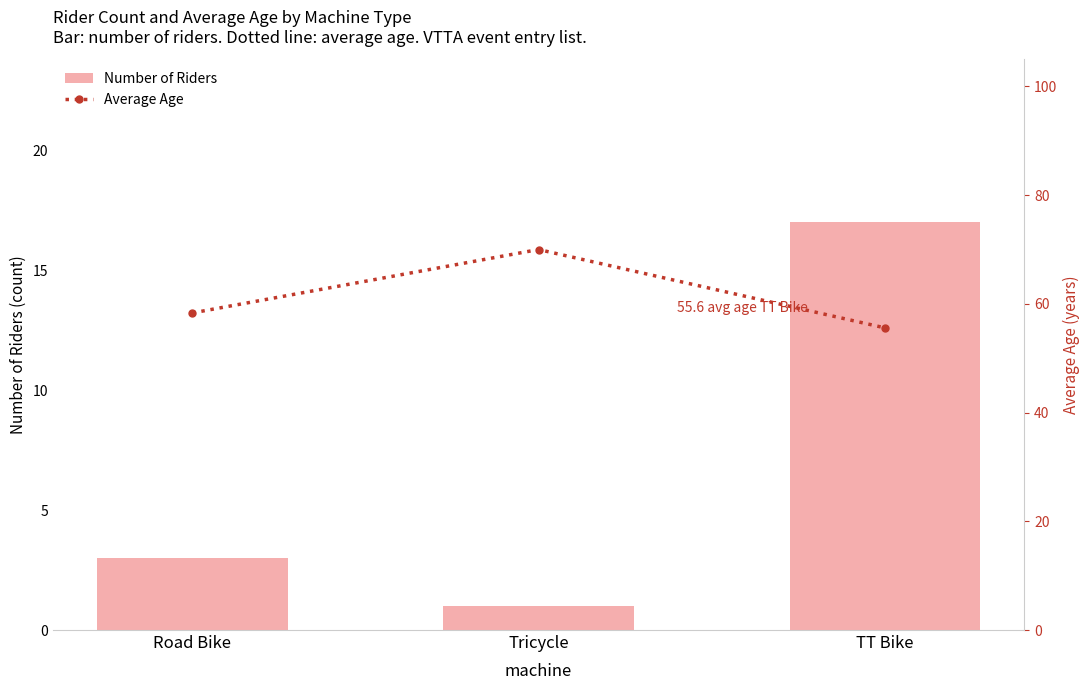

What is the value of the Number of Riders bar at the 3rd from the left?

17